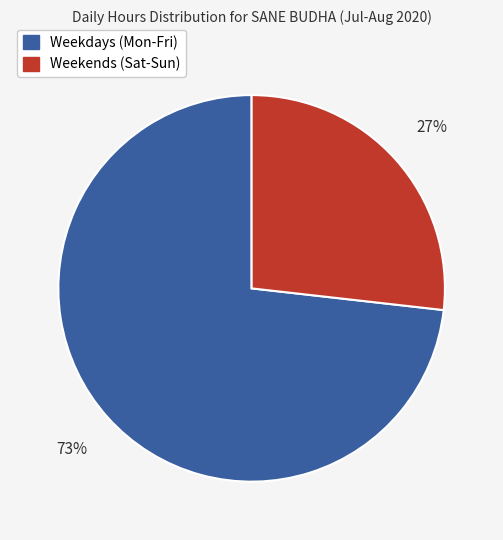

To the nearest percent, what is the average slice percentage?

50%